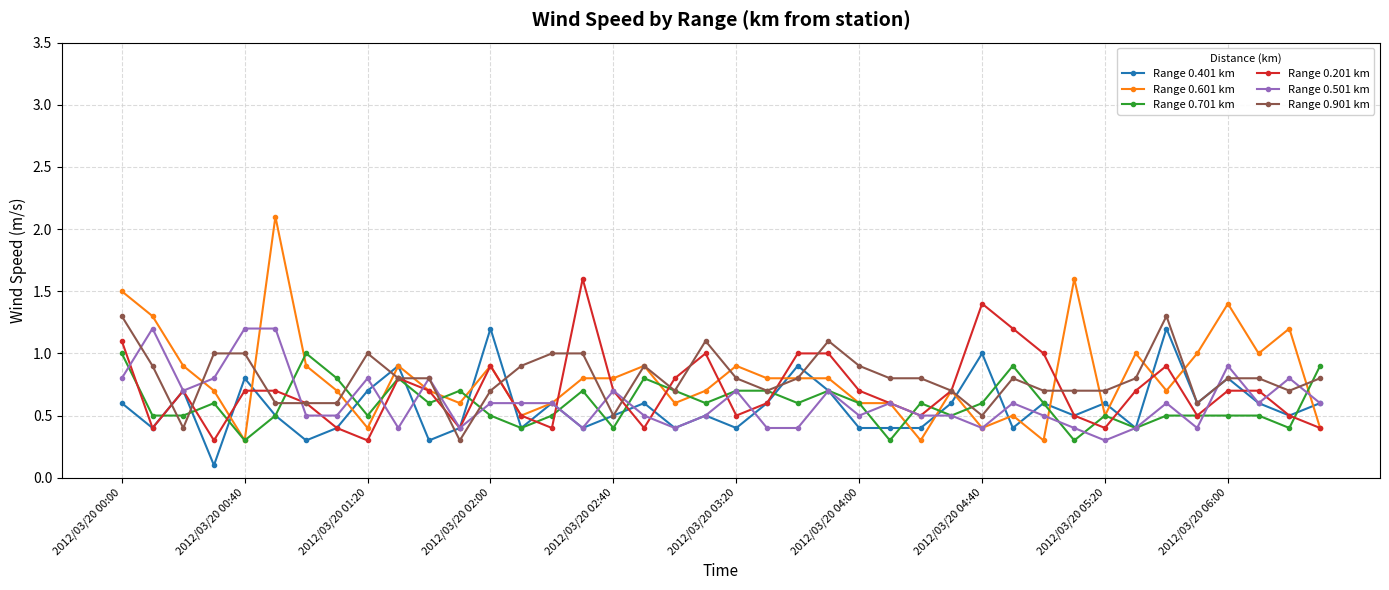

What is the value of the Range 0.901 km point at the 14th from the left?

0.9